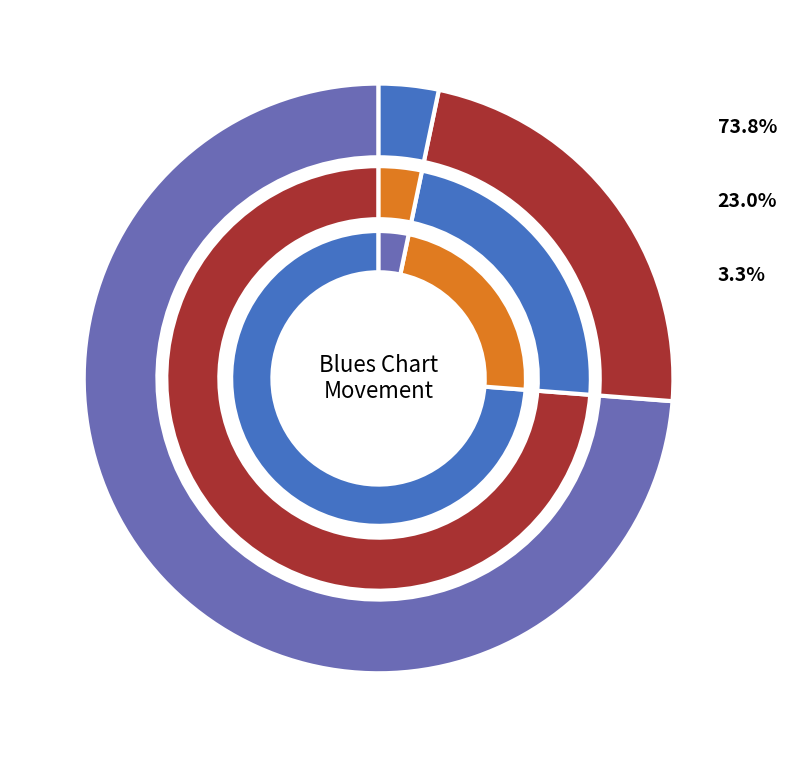

Approximately how many times larger is the value at - compared to down?

0.1